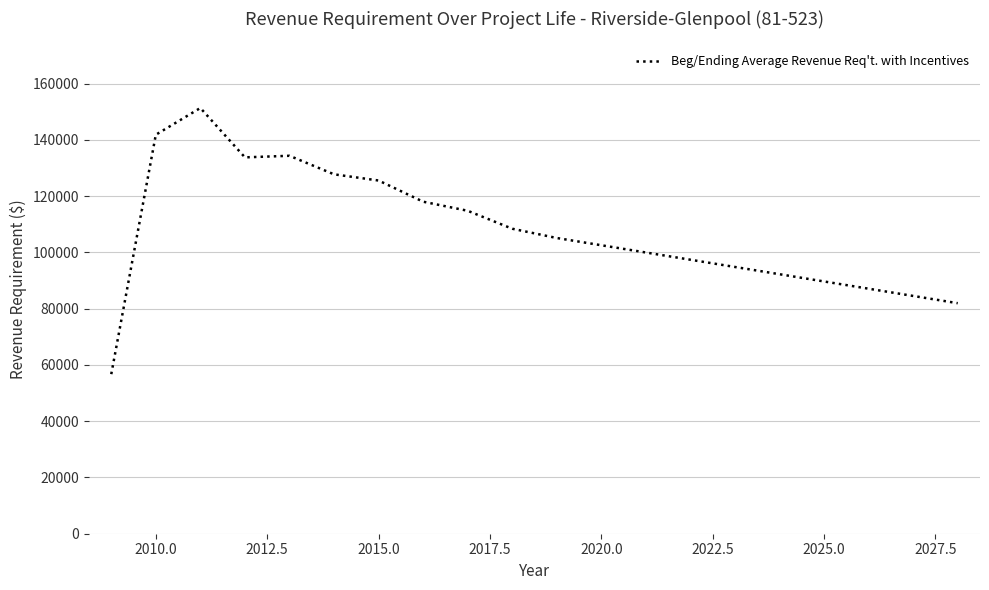

What is the difference between the maximum and minimum values?

94627.8